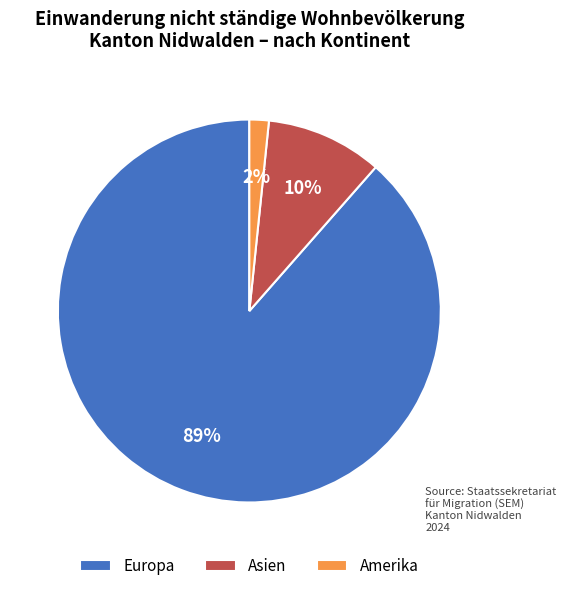

Count the number of slices in the pie.

3